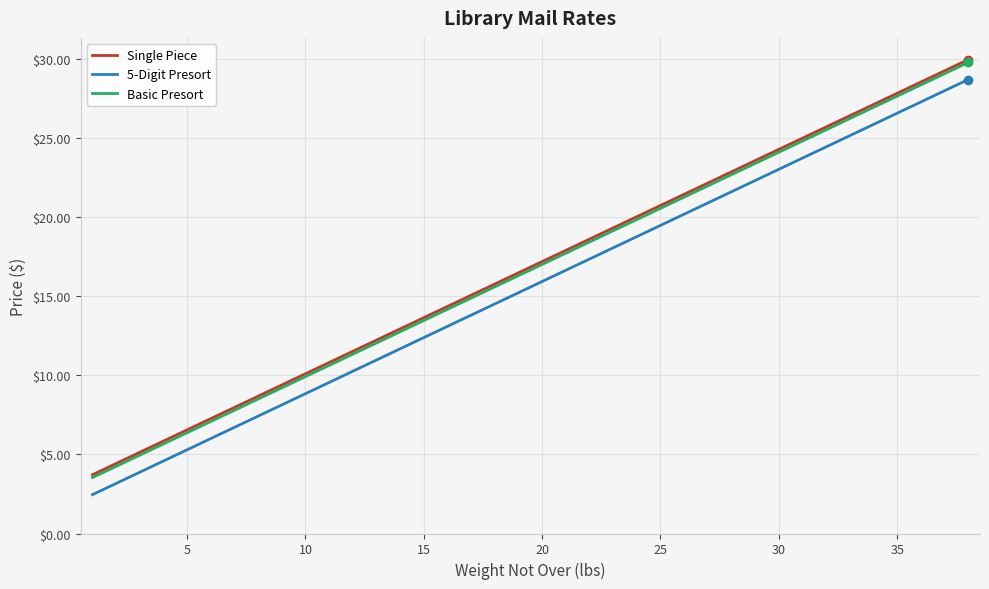

What is the minimum value shown in the chart?

2.5